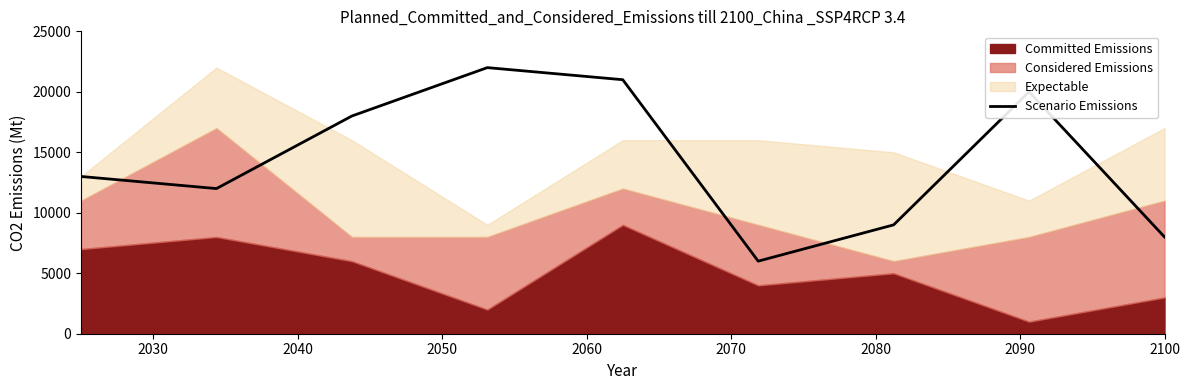

The value at 2050 is 22000. True or false?

True